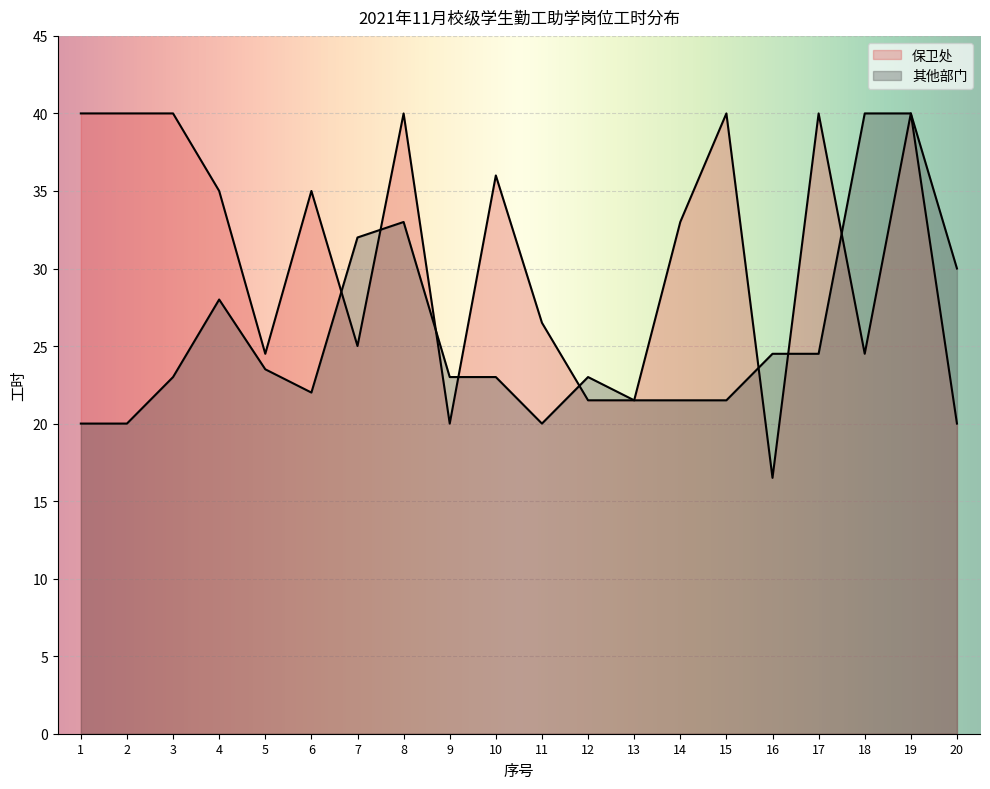

Between 2 and 17, which series saw the biggest shift?

其他部门